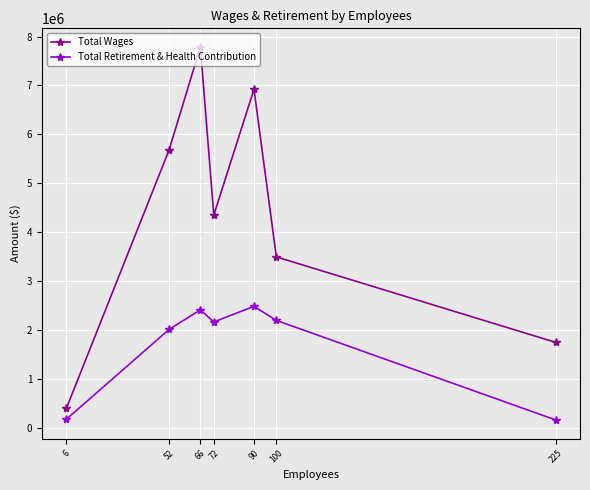

Does the chart have visible grid lines?

Yes